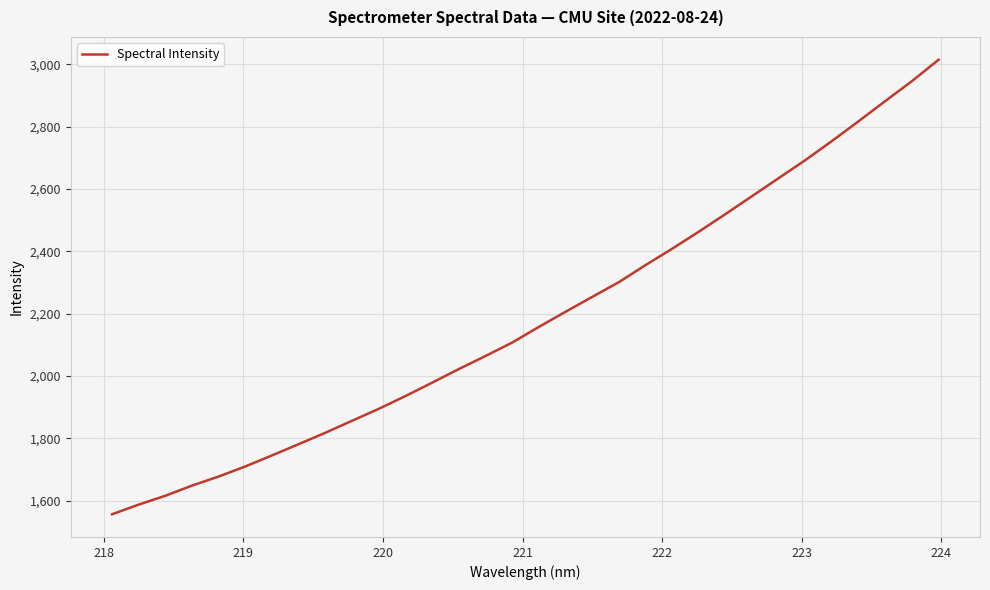

What is the maximum value shown in the chart?

3014.9